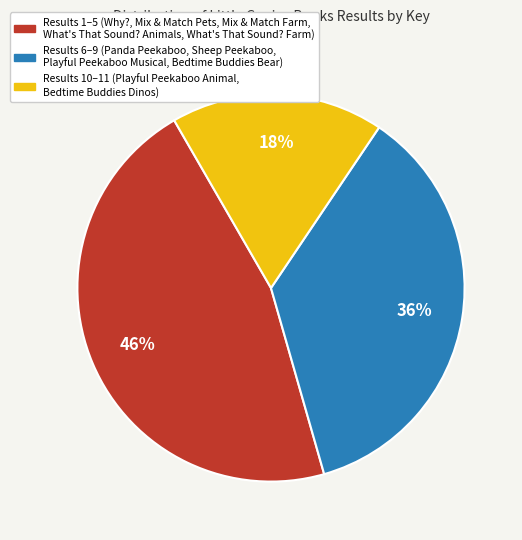

Does any single category account for the majority?

No